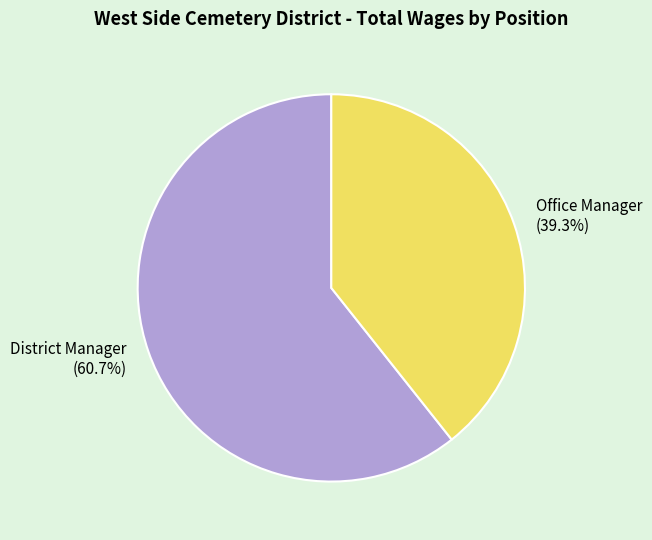

Which slice represents more than half of the pie?

District Manager